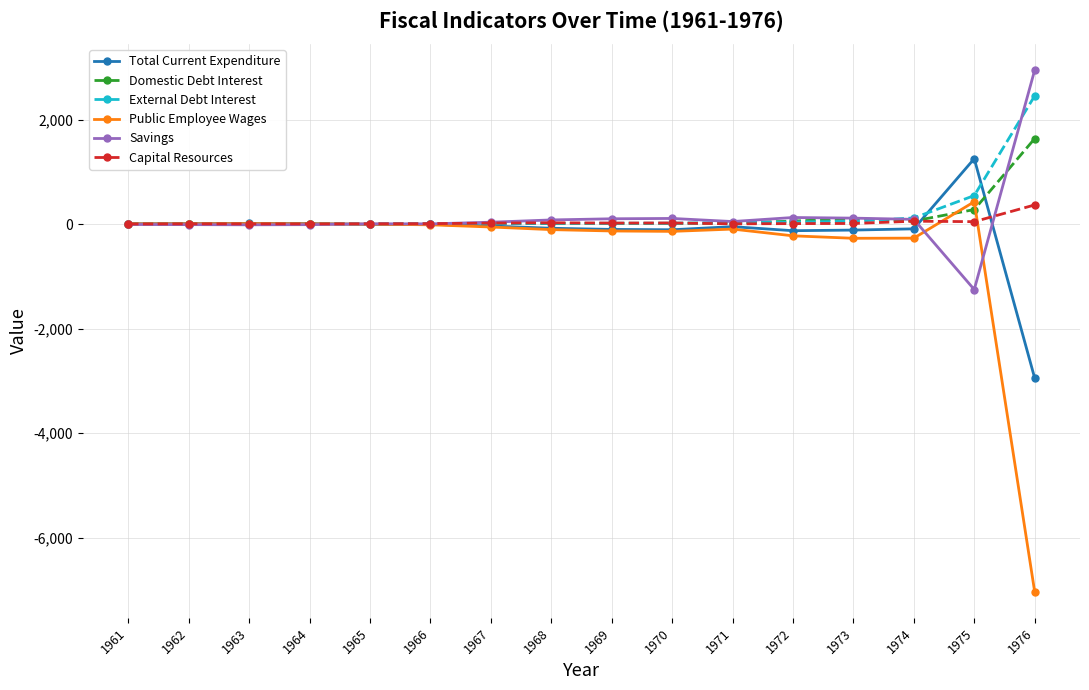

Which series ends up on top after the final intersection of Public Employee Wages and External Debt Interest?

External Debt Interest